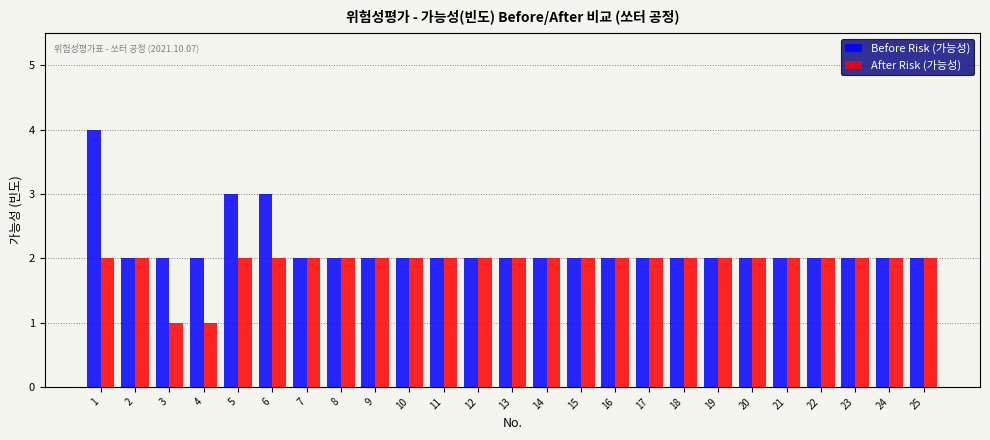

At 4, list the series in order from largest to smallest.

Before Risk (가능성), After Risk (가능성)